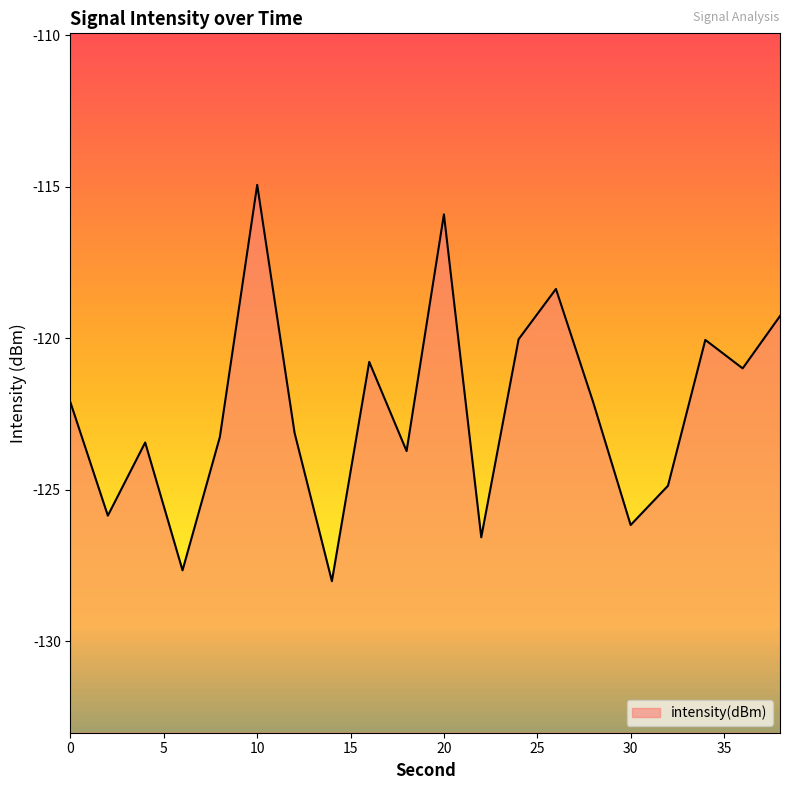

At which category does the chart reach its peak across all series?

10